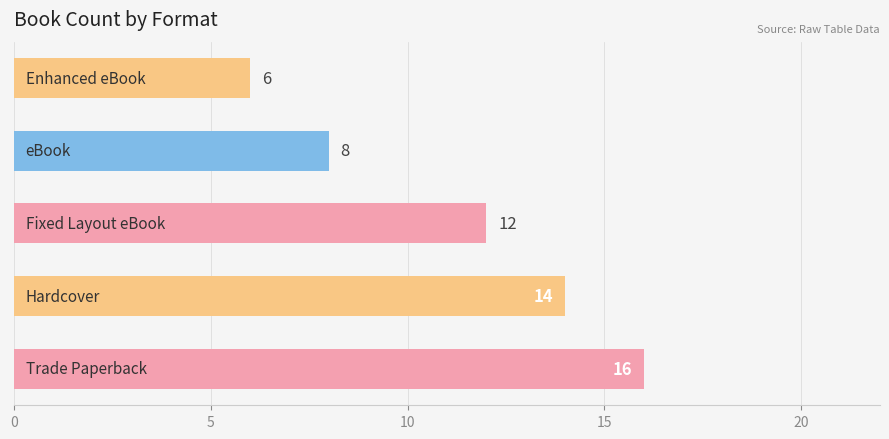

How many series are shown in this chart?

1